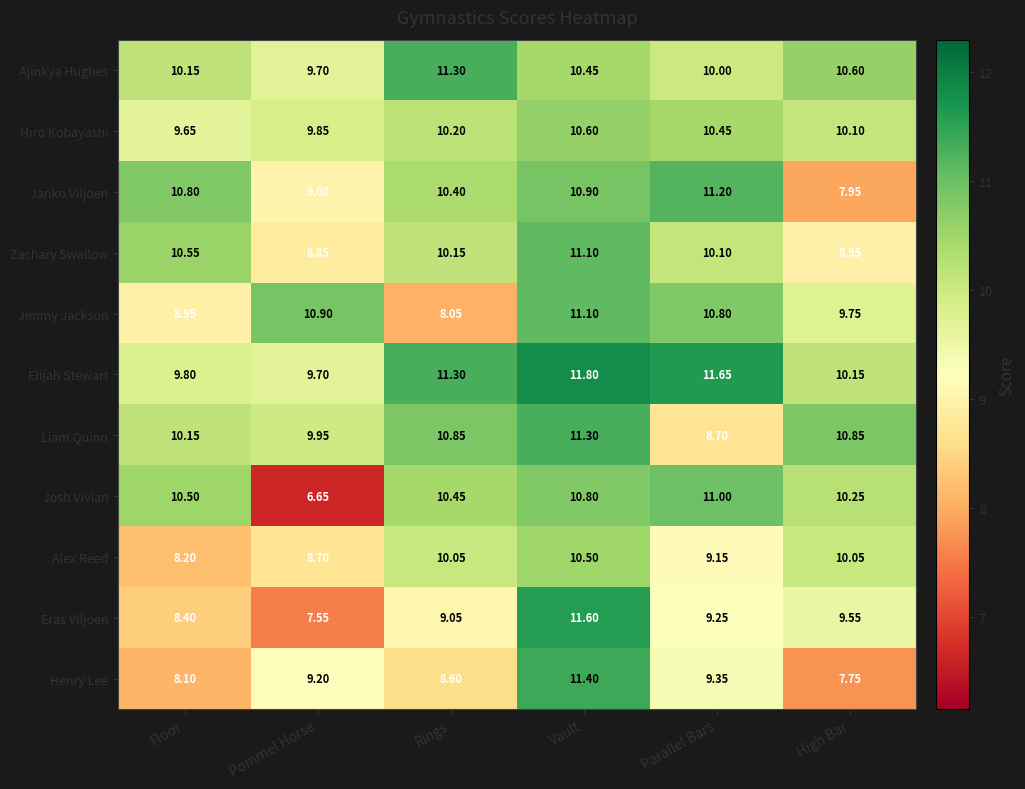

Where is Eras Viljoen nearest to the value 9?

Rings